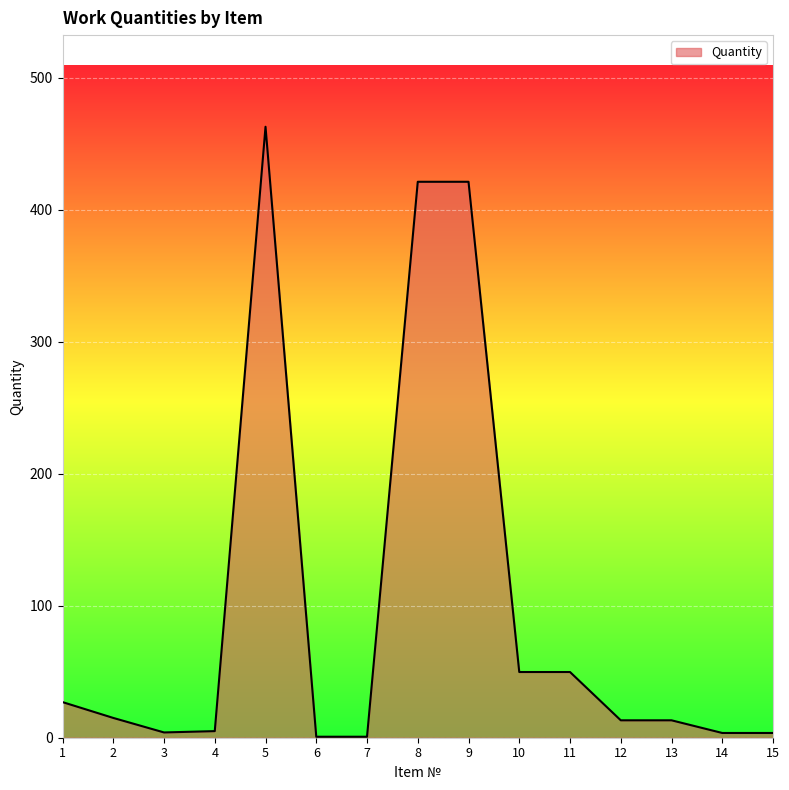

The value at 8 is 223.5. True or false?

False